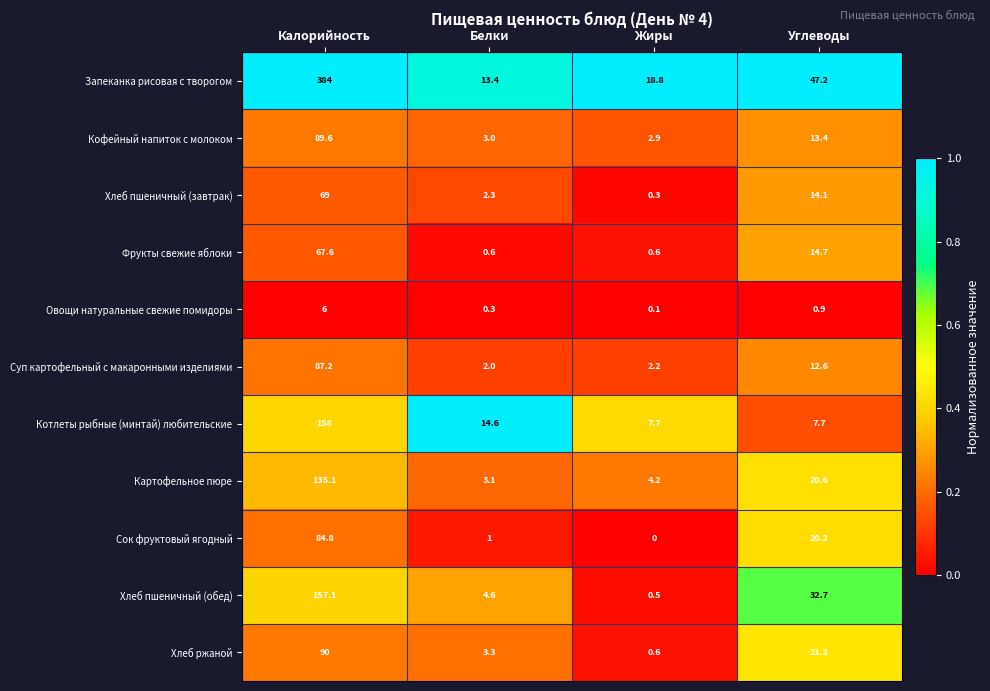

Which label corresponds to the smallest value in the chart?

Жиры